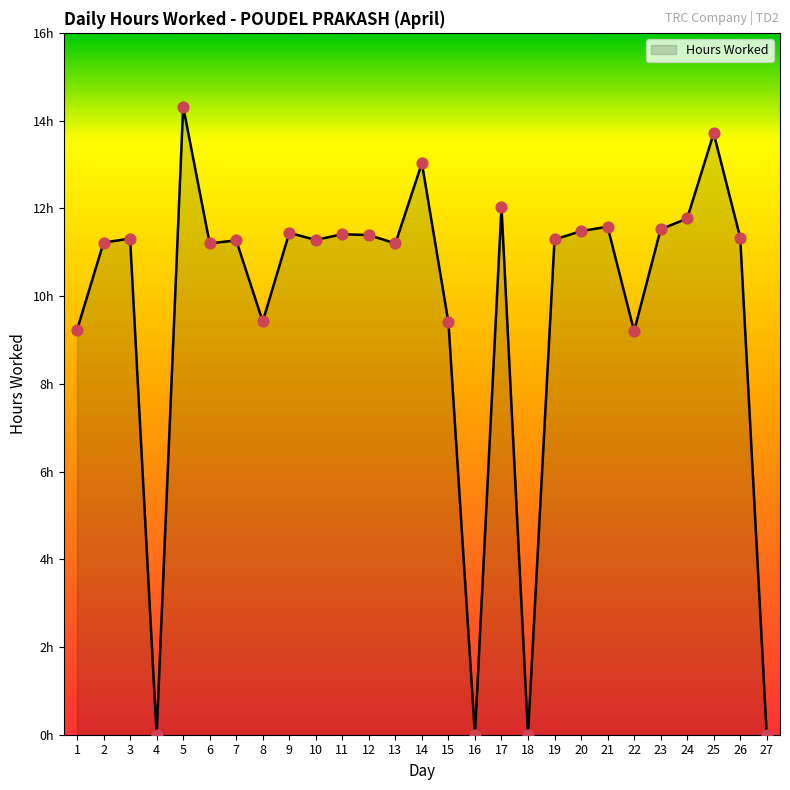

What is the ratio of the value at 19 to the value at 6?

1.0